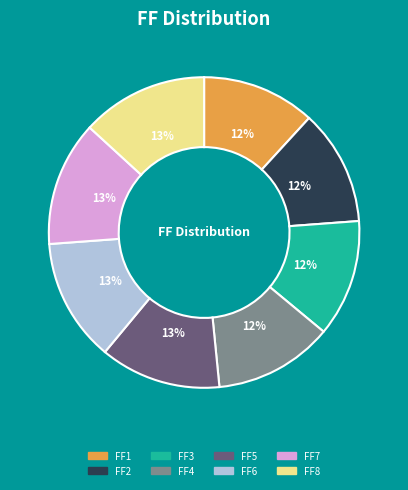

What is the ratio of the value at FF4 to the value at FF2?

1.0